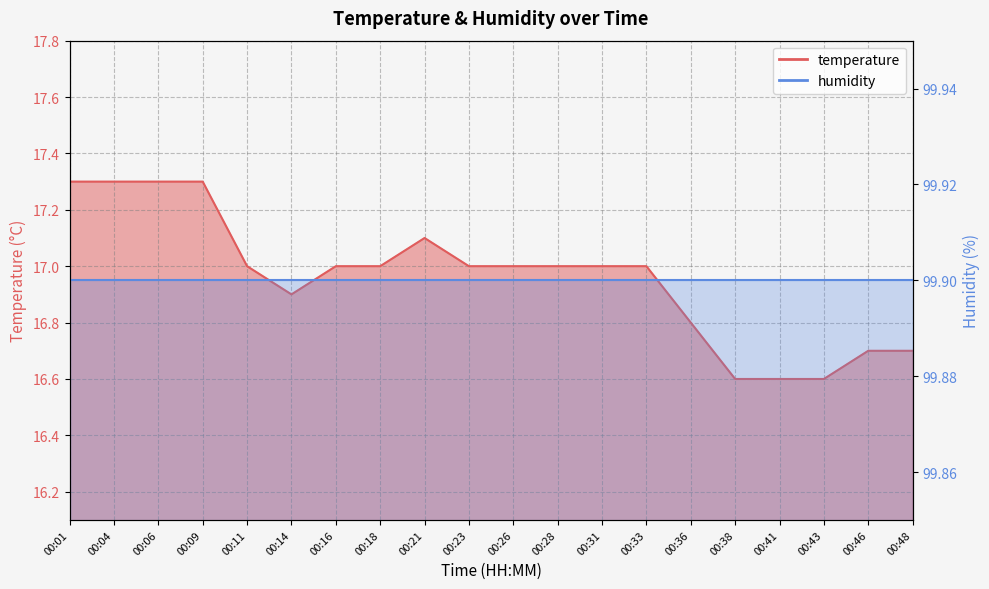

List the labels in order of value, largest first.

00:01, 00:04, 00:06, 00:09, 00:21, 00:11, 00:16, 00:18, 00:23, 00:26, 00:28, 00:31, 00:33, 00:14, 00:36, 00:46, 00:48, 00:38, 00:41, 00:43